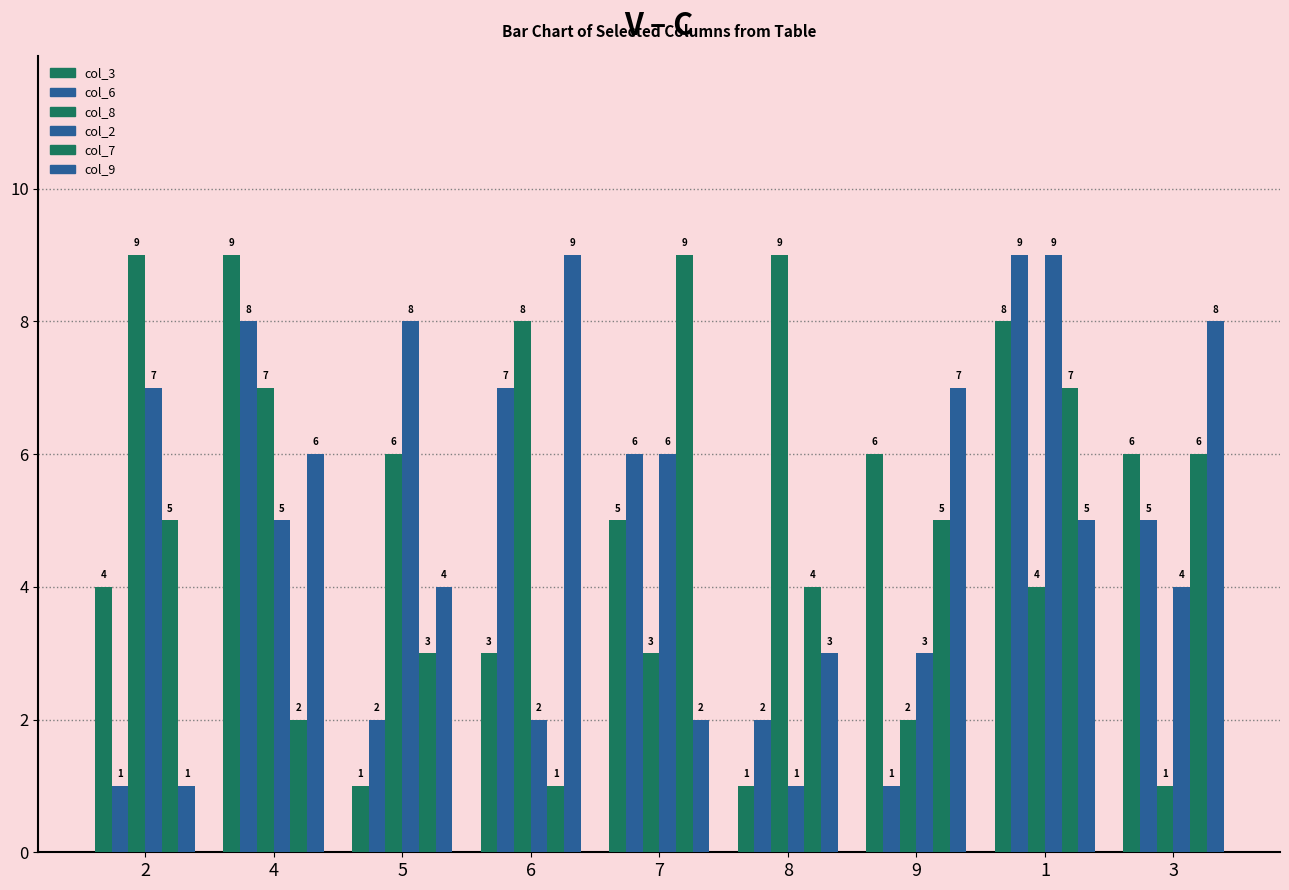

What is the greatest value displayed?

9